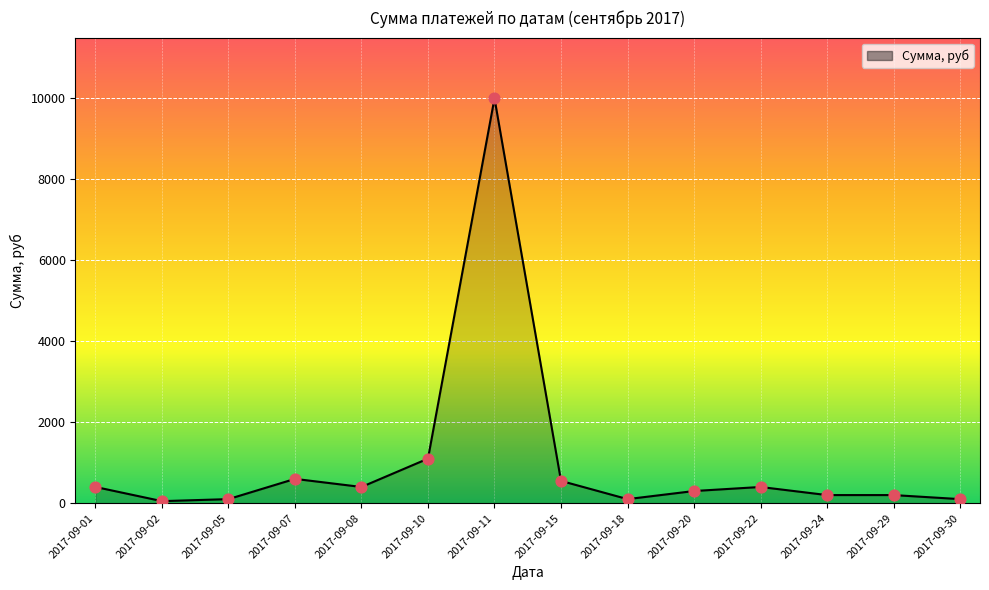

What is the change in value from 2017-09-10 to 2017-09-22?

-700